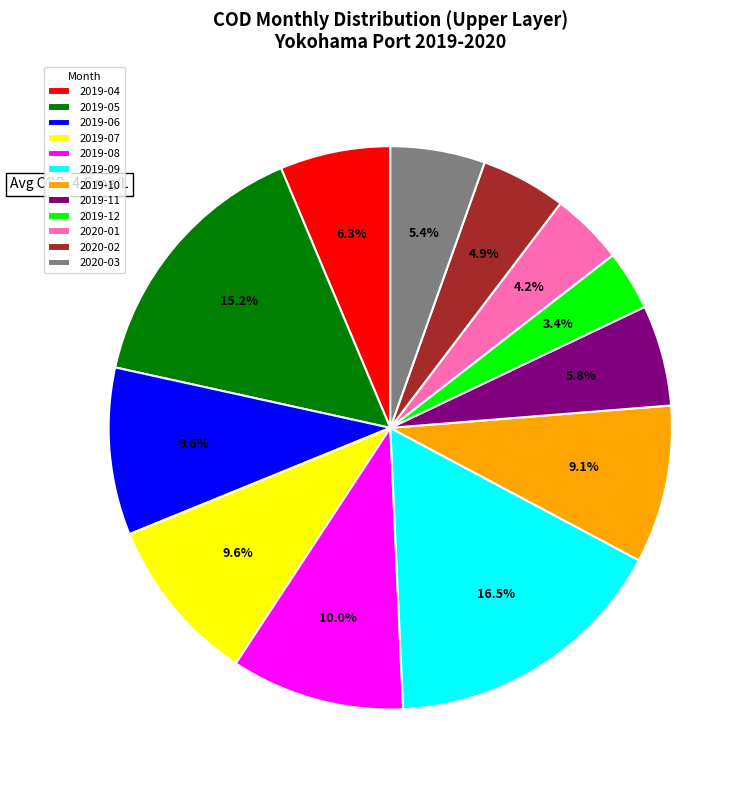

Which slice is the smallest?

2019-12